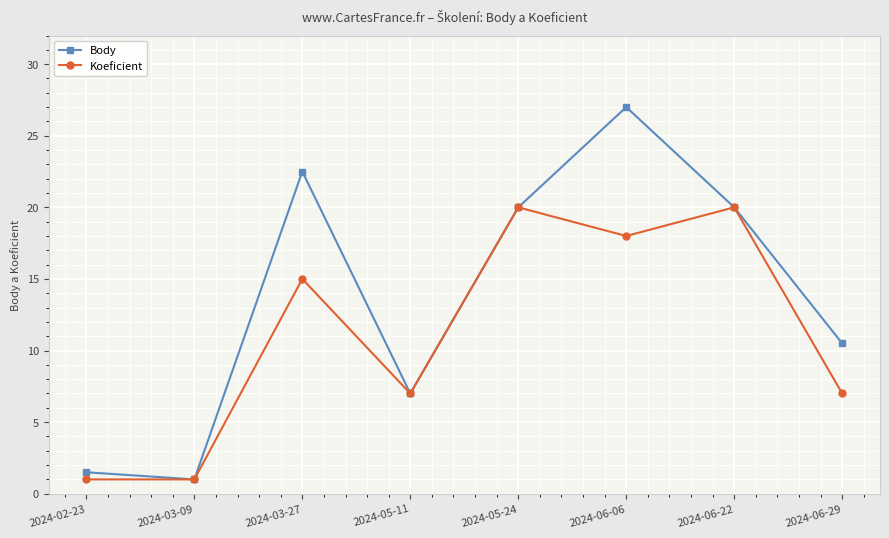

Which series has the largest range (max minus min)?

Body